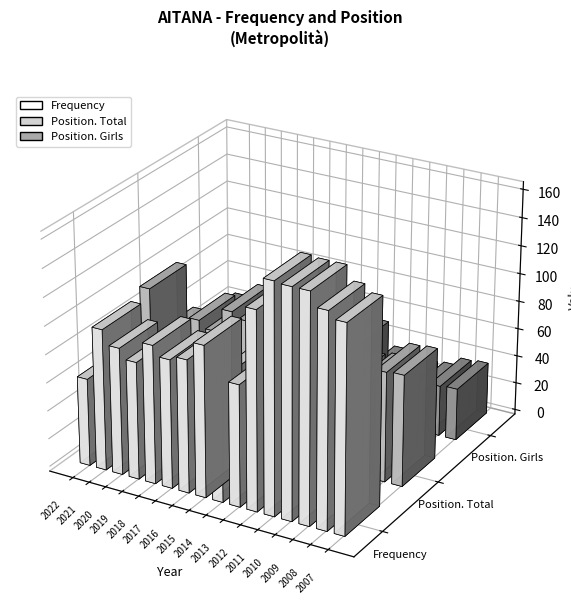

Rank the series at 2009 from highest to lowest value.

Frequency, Position. Total, Position. Girls